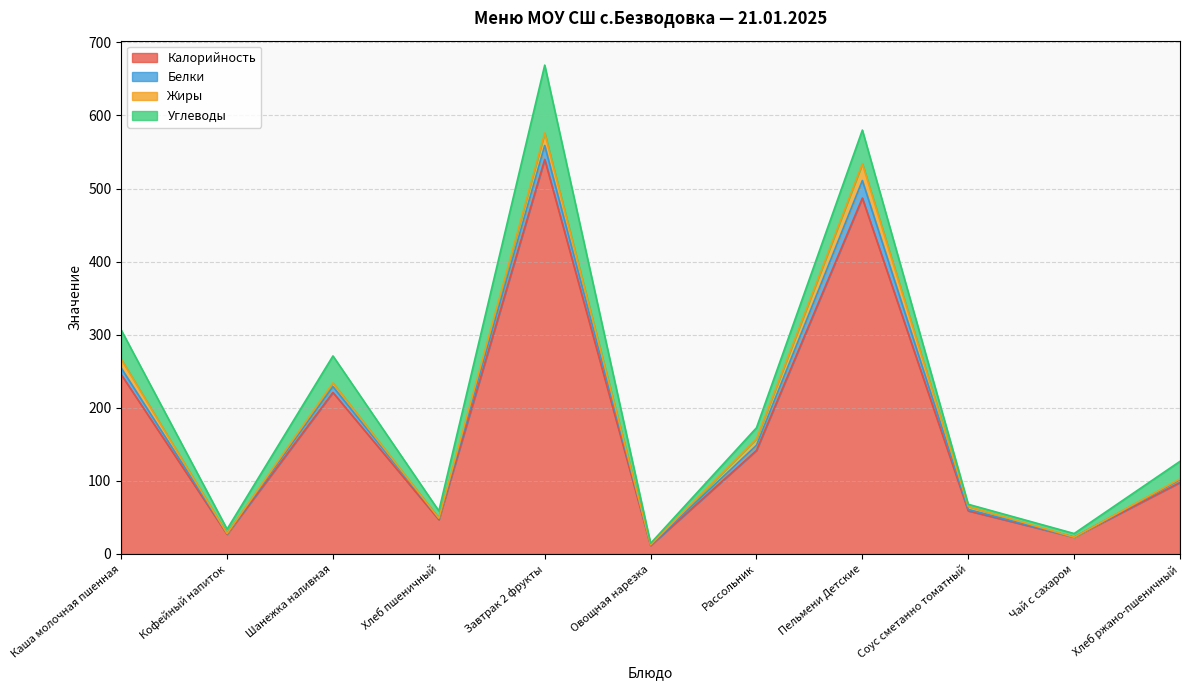

At which label is Калорийность closest to 275?

Каша молочная пшенная